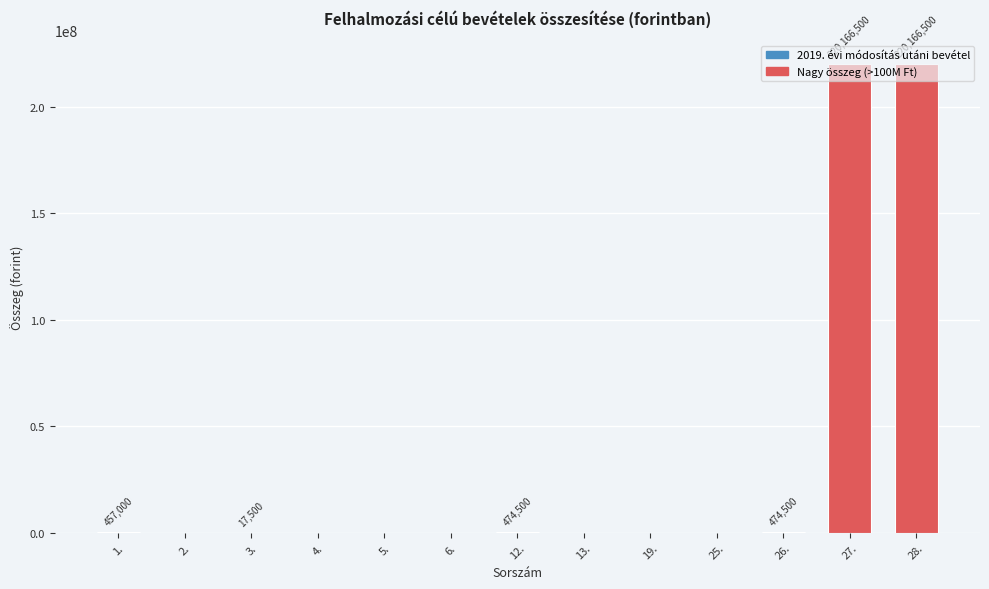

What is the greatest value displayed?

220166500